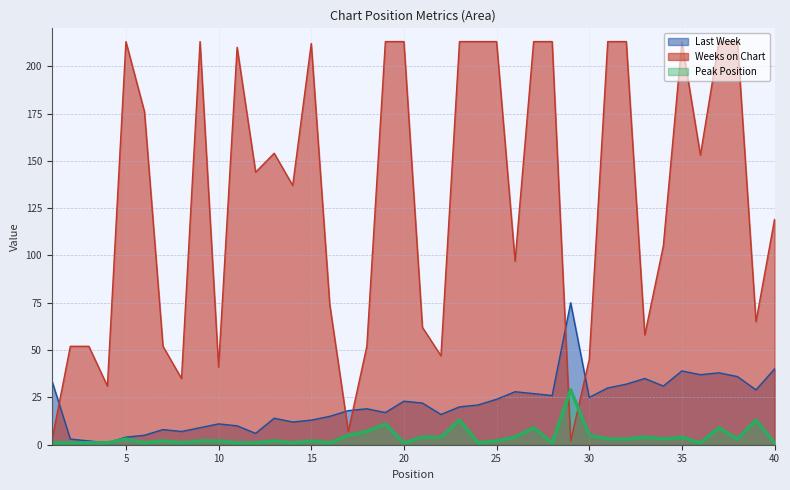

What is the value of the Last Week point at the 15th from the left?

13